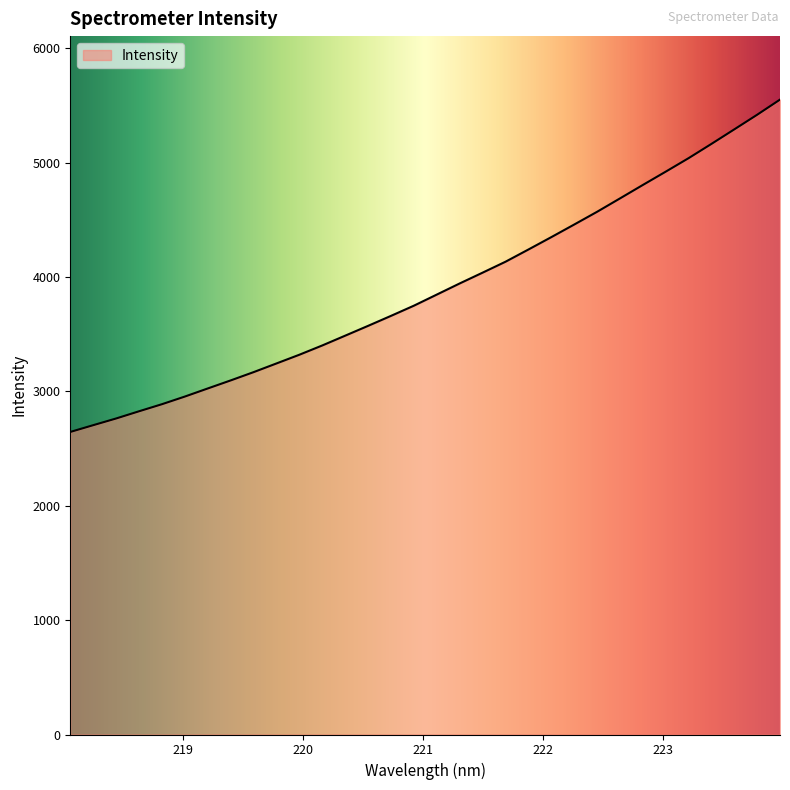

What is the difference between the maximum and minimum values?

2905.7